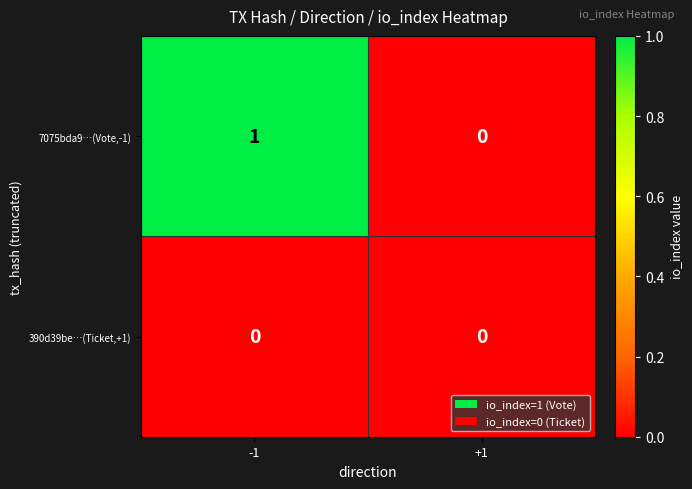

Reading left to right, list all the values displayed in this chart.

7075bda9…(Vote,-1): -1=1	+1=0
390d39be…(Ticket,+1): -1=0	+1=0